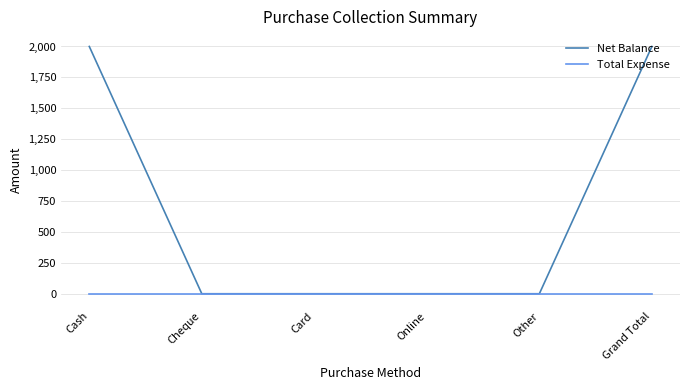

List the series in order of their peak value, lowest first.

Total Expense, Net Balance